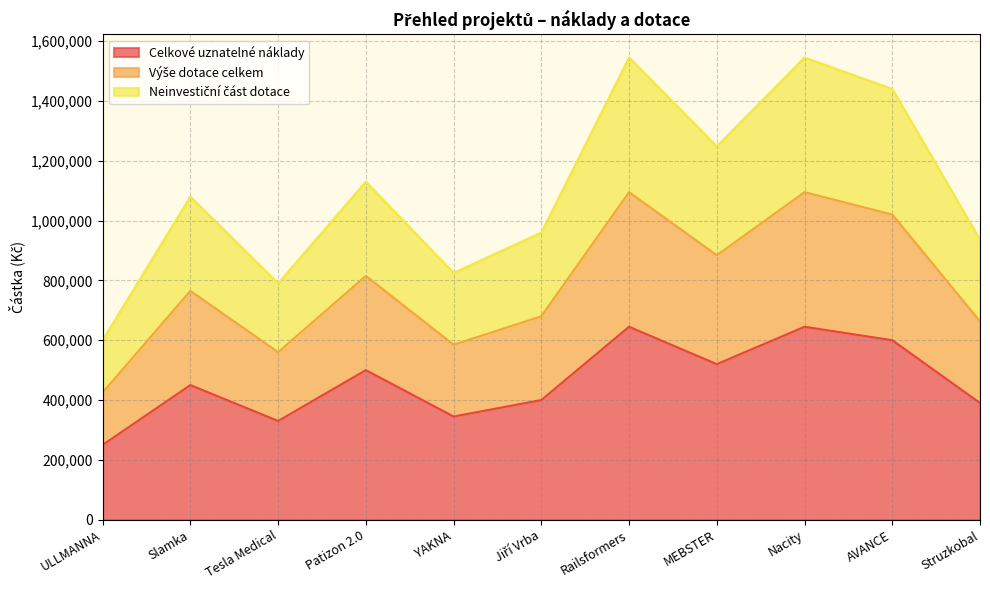

At which category does Neinvestiční část dotace reach its first local peak?

Slamka